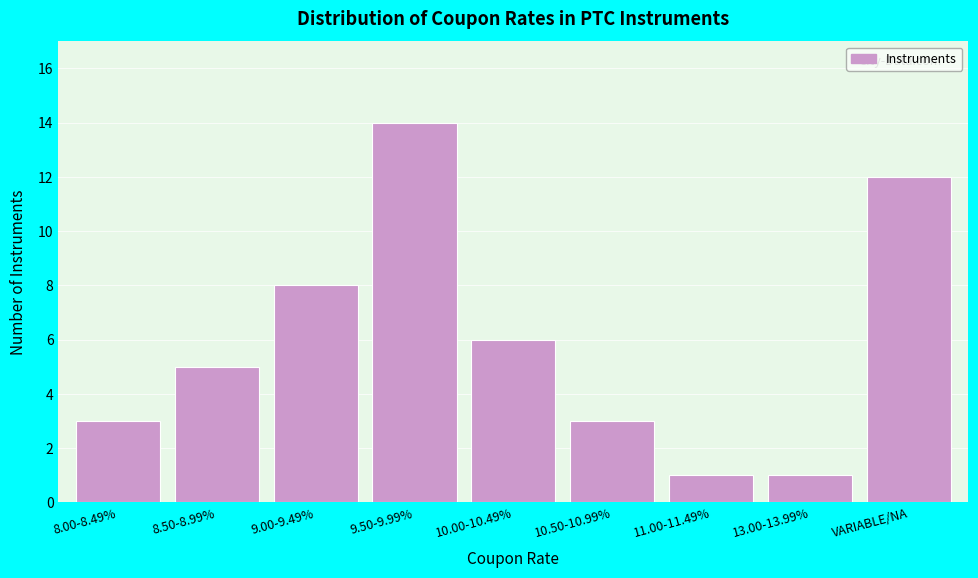

Reading right to left, what are all the values shown in this chart?

VARIABLE/NA=12	13.00-13.99%=1	11.00-11.49%=1	10.50-10.99%=3	10.00-10.49%=6	9.50-9.99%=14	9.00-9.49%=8	8.50-8.99%=5	8.00-8.49%=3